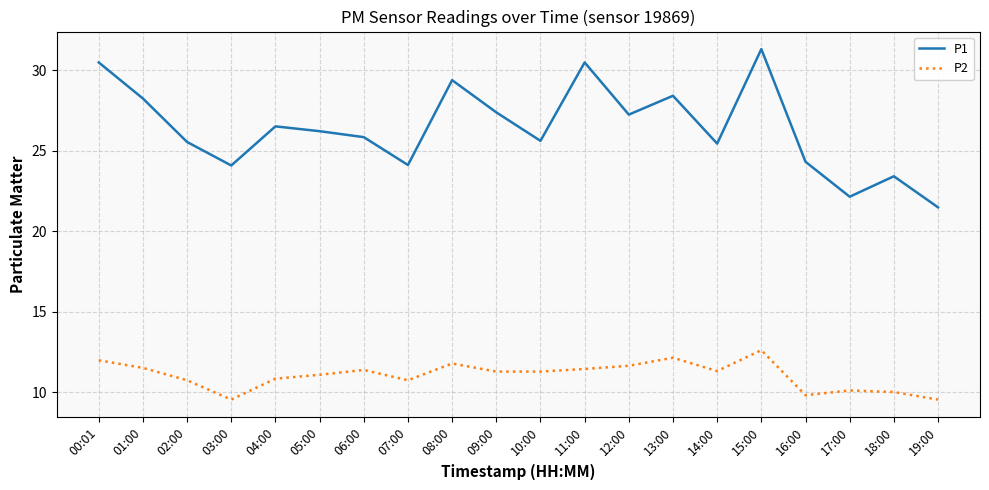

List the series in order of their overall mean, highest first.

P1, P2